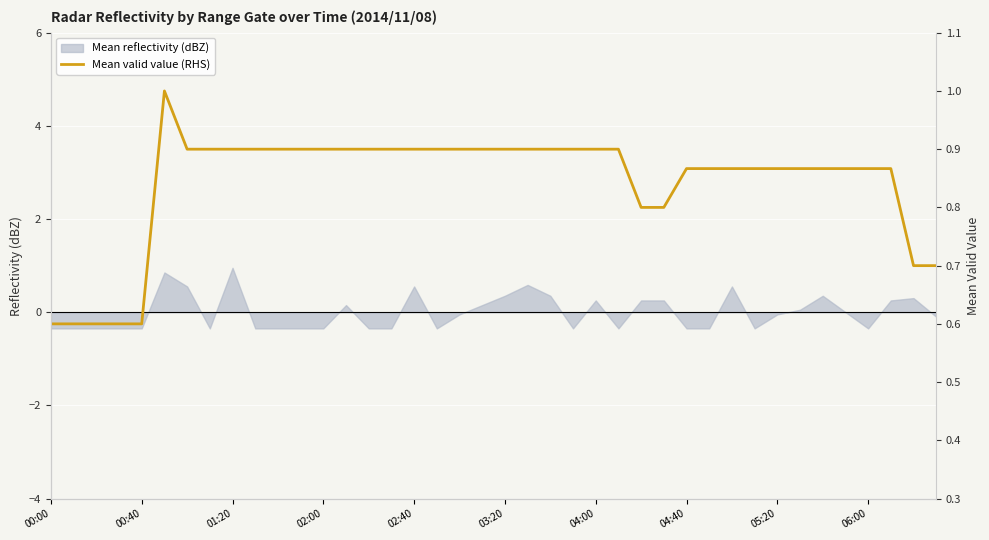

What value does the data have at 38?

0.7